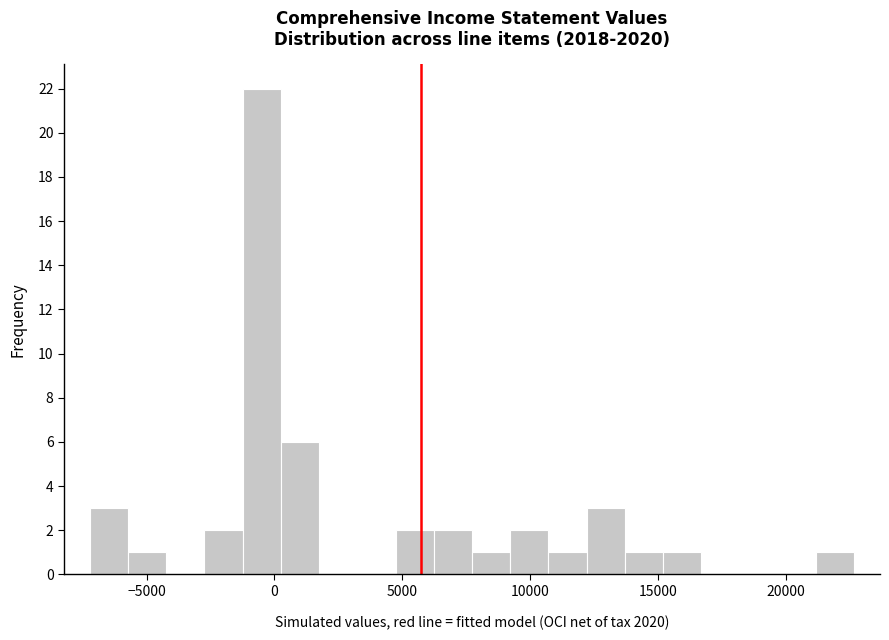

Around what value on the x-axis is the tallest bar? Give the approximate position of its centre, as read against the axis.

-500